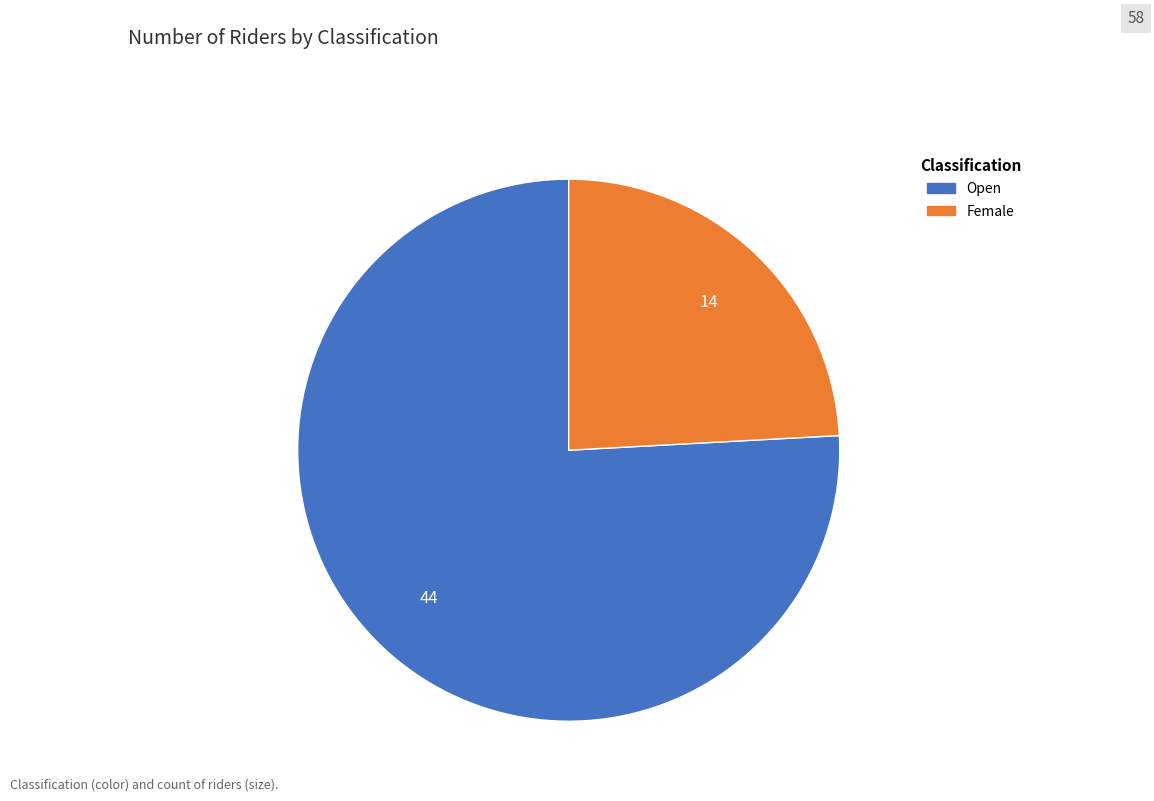

Is the sum of Female and Open greater than half?

Yes